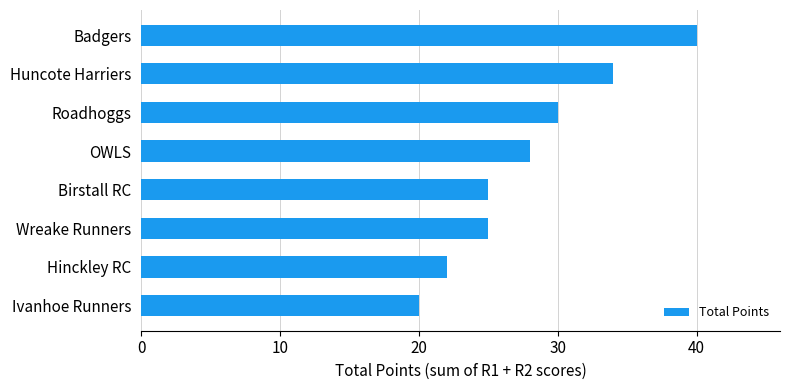

What is the difference between the maximum and second lowest values?

18